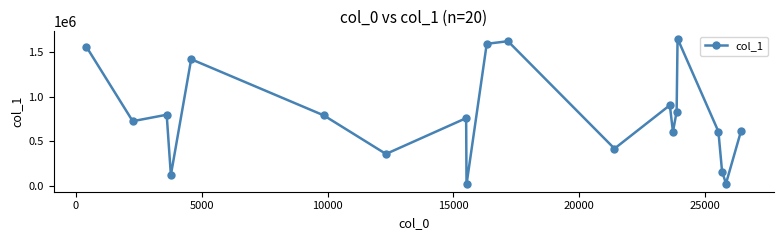

What is the maximum value shown in the chart?

1655121